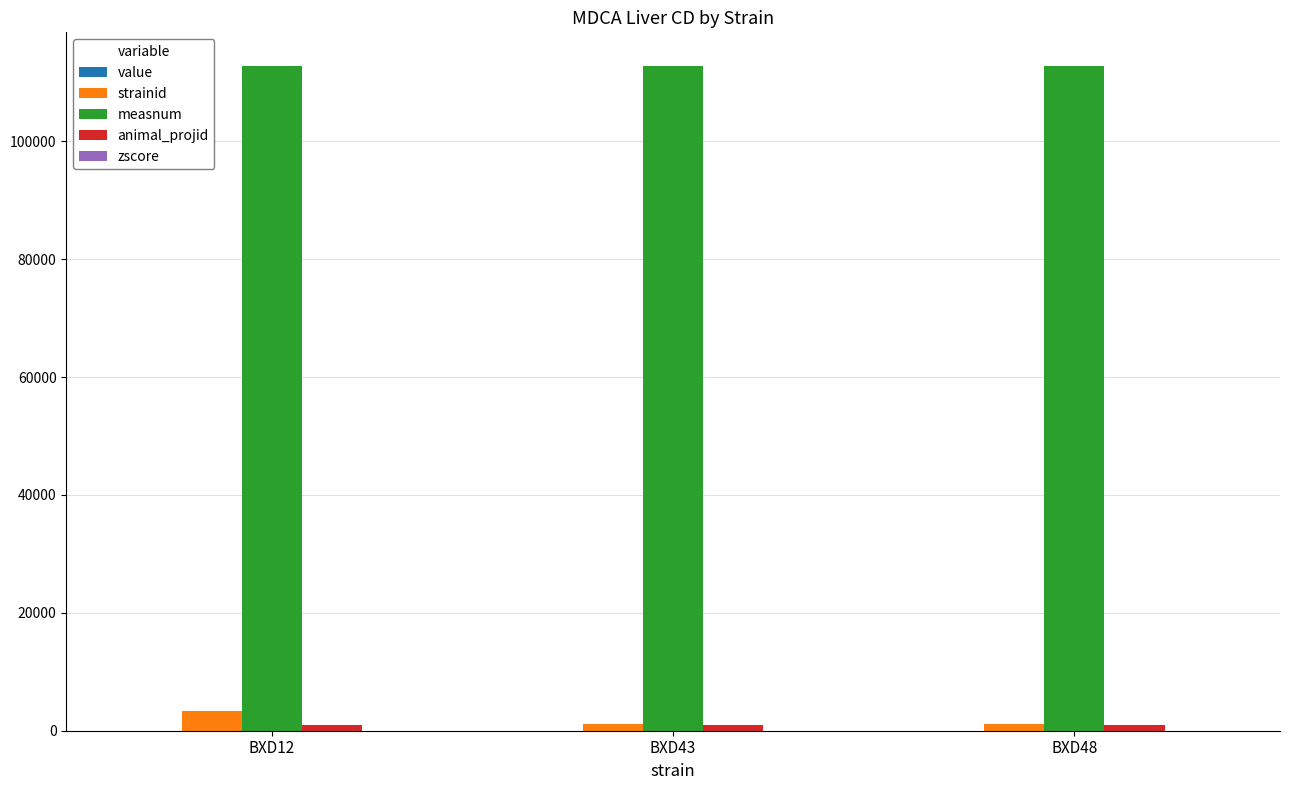

Which series has the largest total across all categories?

measnum